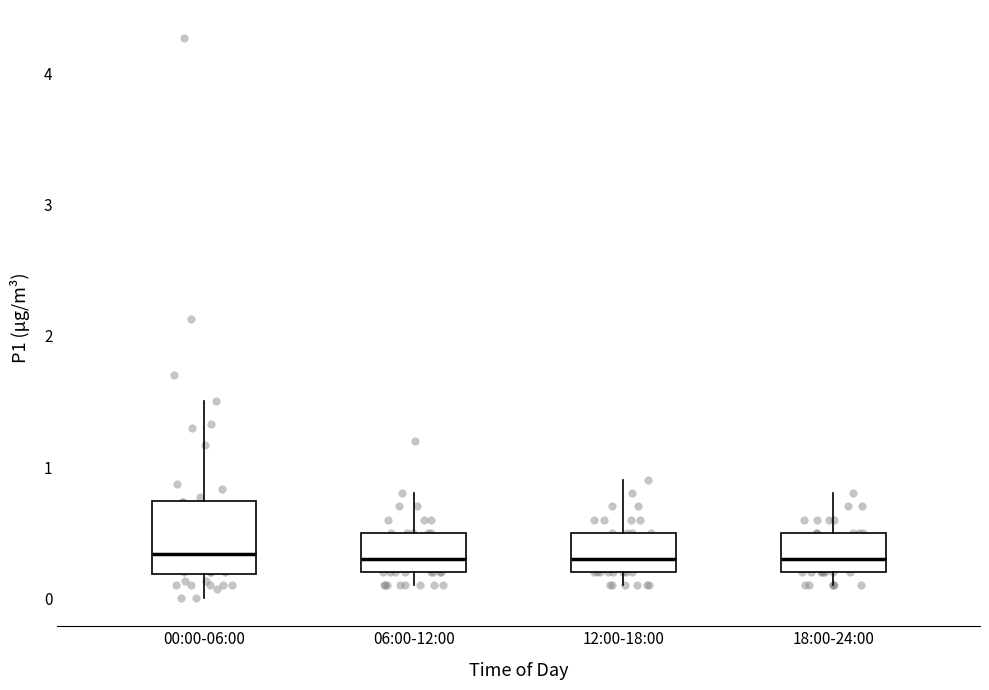

Comparing the boxes themselves (not the whiskers), which one is the tallest?

00:00-06:00